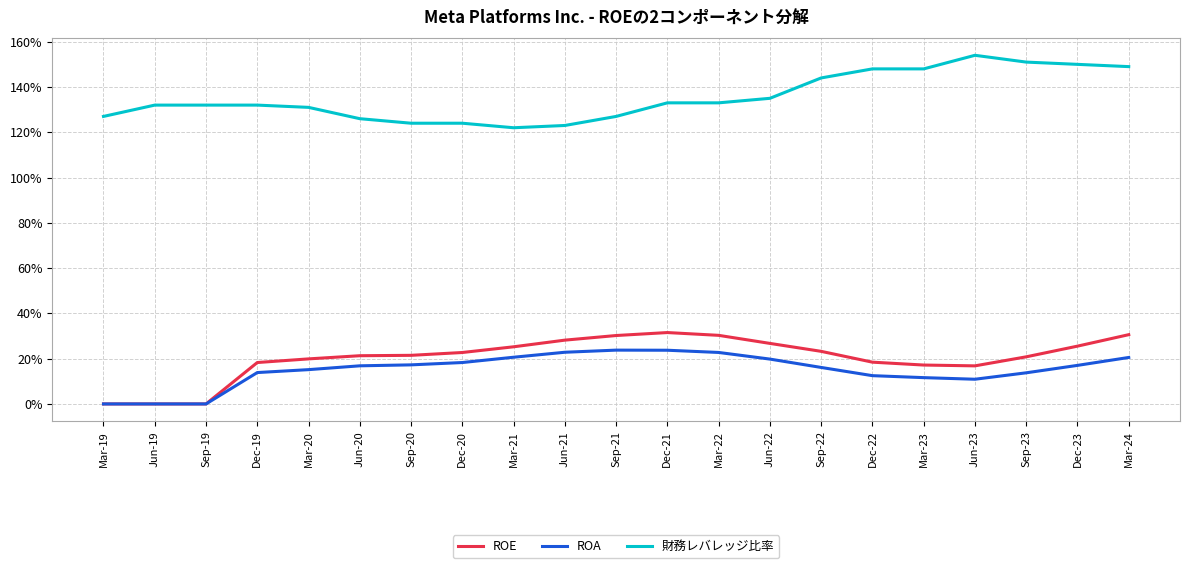

What is the difference between the highest and lowest values at Dec-23?

1.3